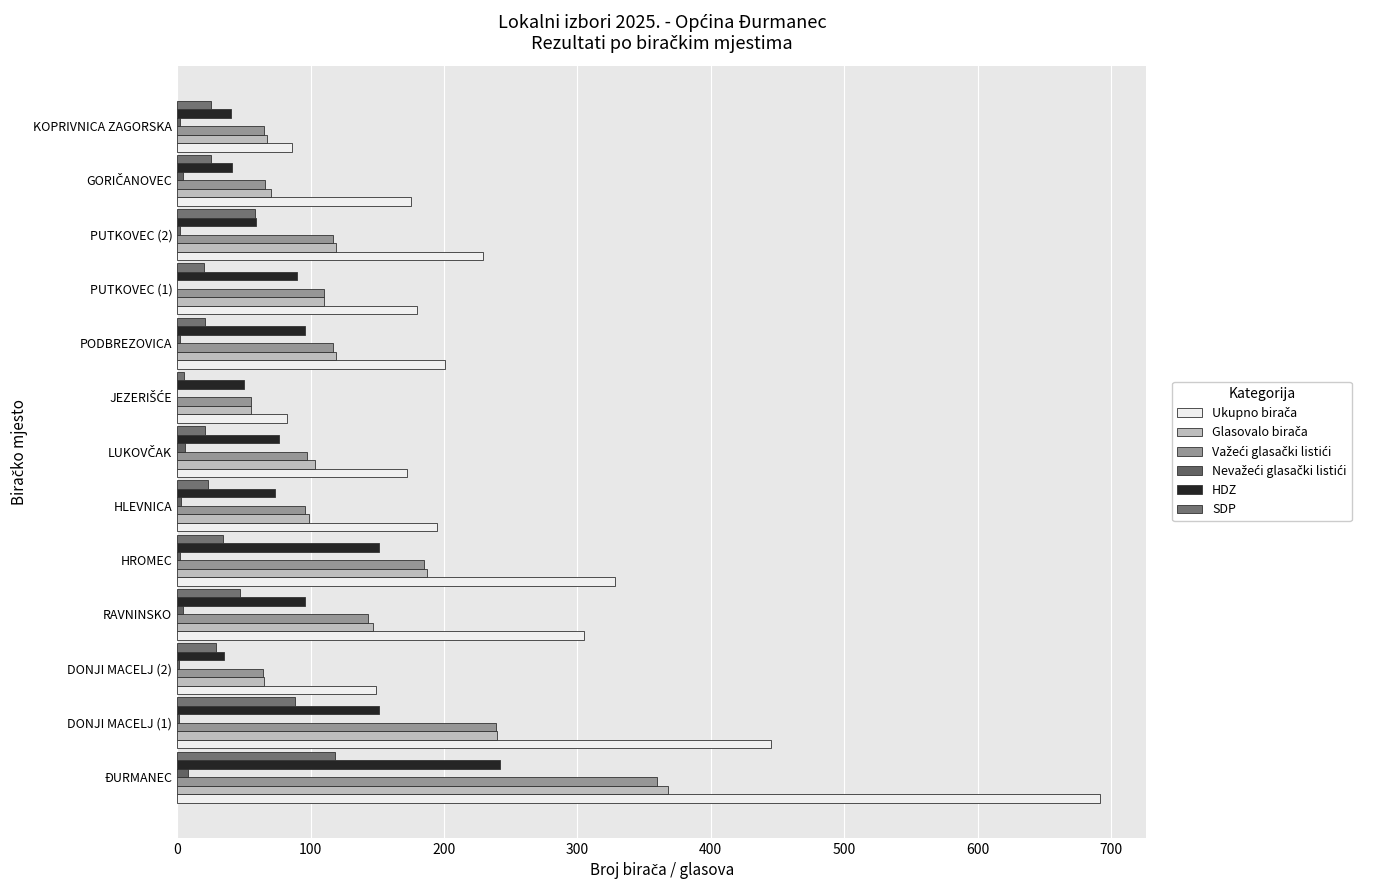

Count the number of data series in this chart.

6